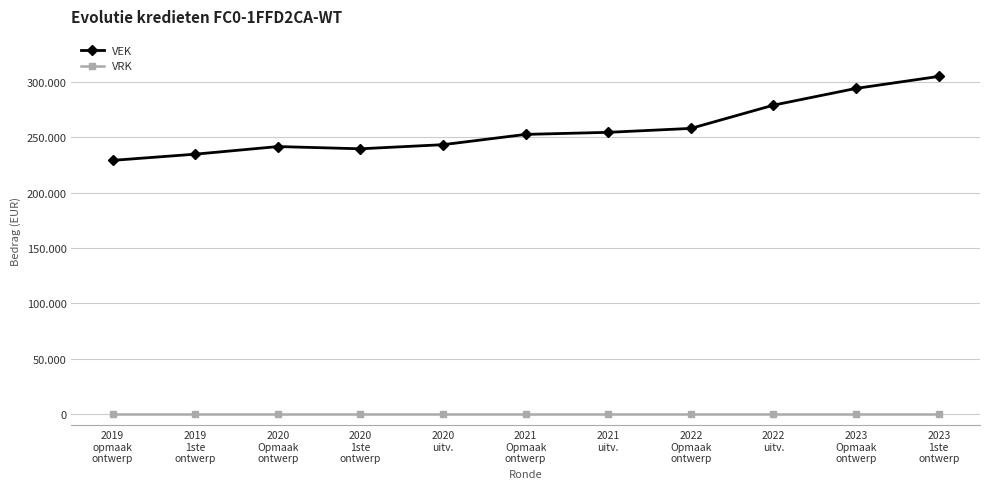

Is this an area chart (filled region under the line)?

No